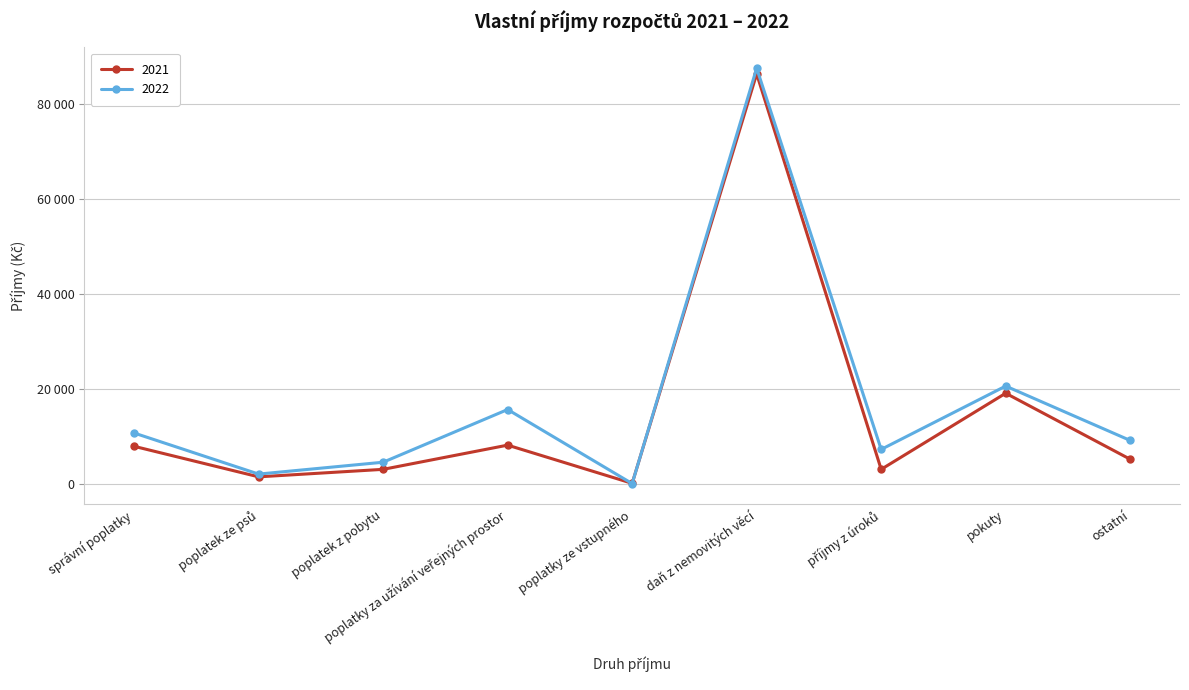

At which category is the sum across all series the highest?

daň z nemovitých věcí